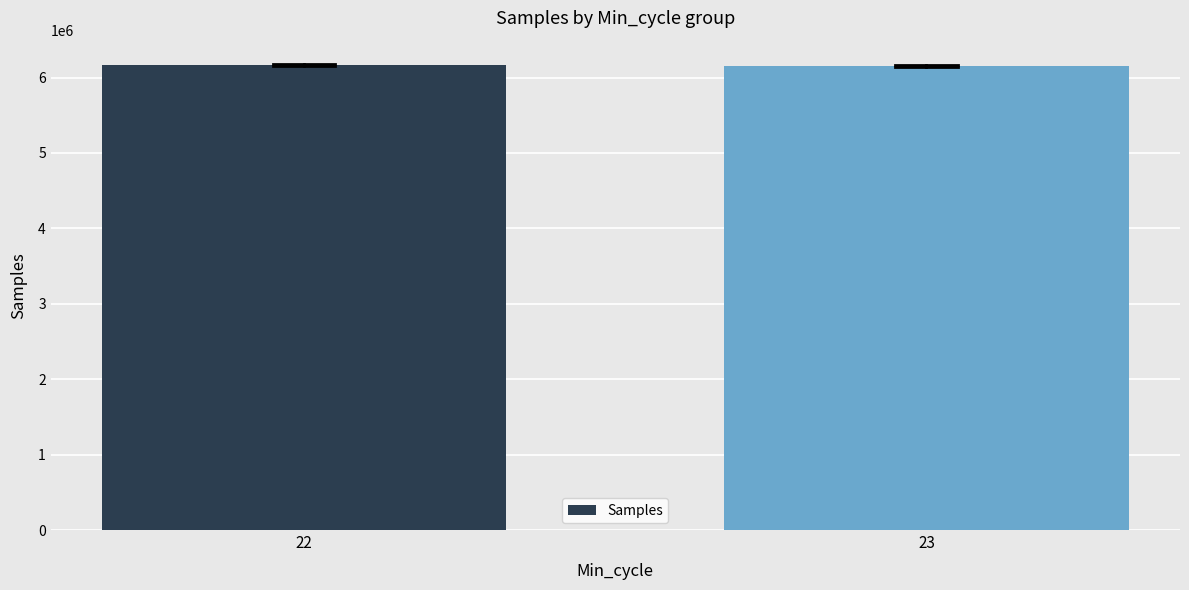

What is the sum of the values at 23 and 22?

12322679.5